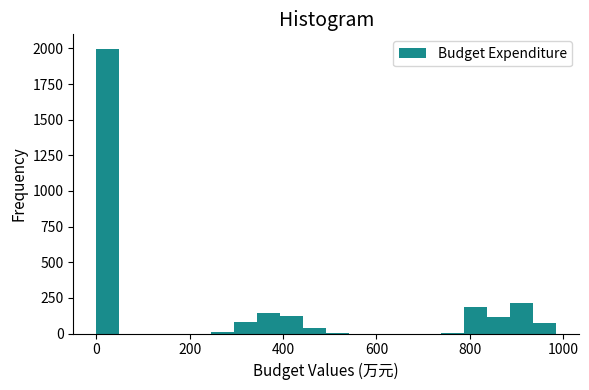

Read against the x-axis, roughly where is the centre of the tallest bar?

20